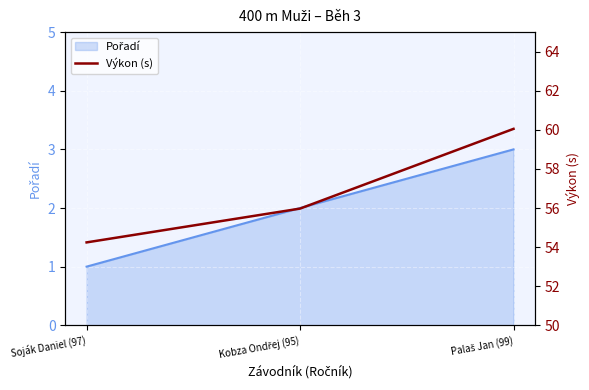

What is the minimum value shown in the chart?

54.2